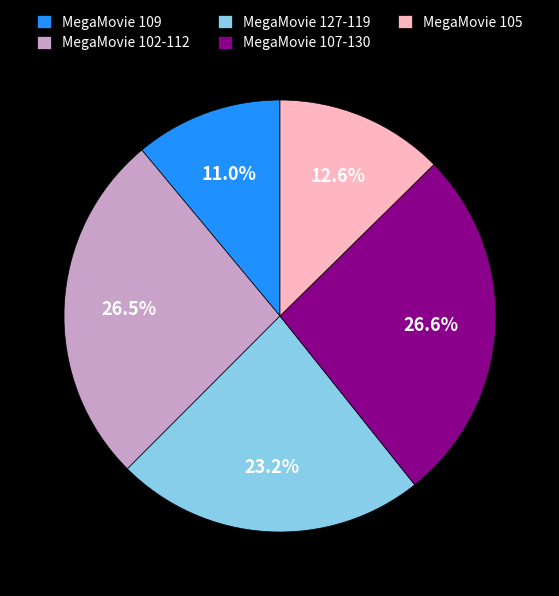

What is the ratio of the value at MegaMovie 109 to the value at MegaMovie 105?

0.9